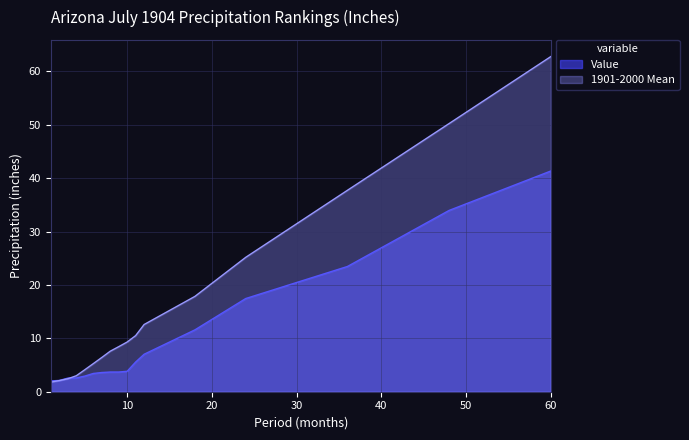

List the series in order of their peak value, highest first.

1901-2000 Mean, Value